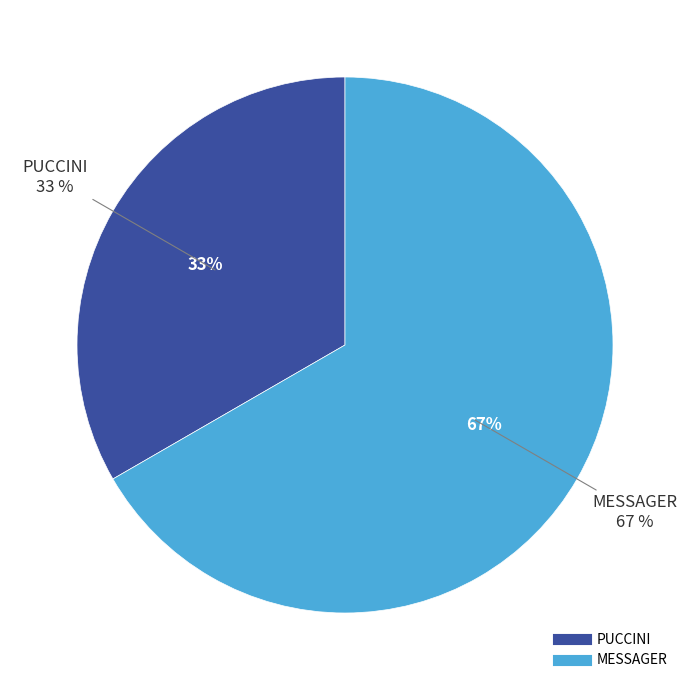

Between PUCCINI and MESSAGER, which is larger?

MESSAGER